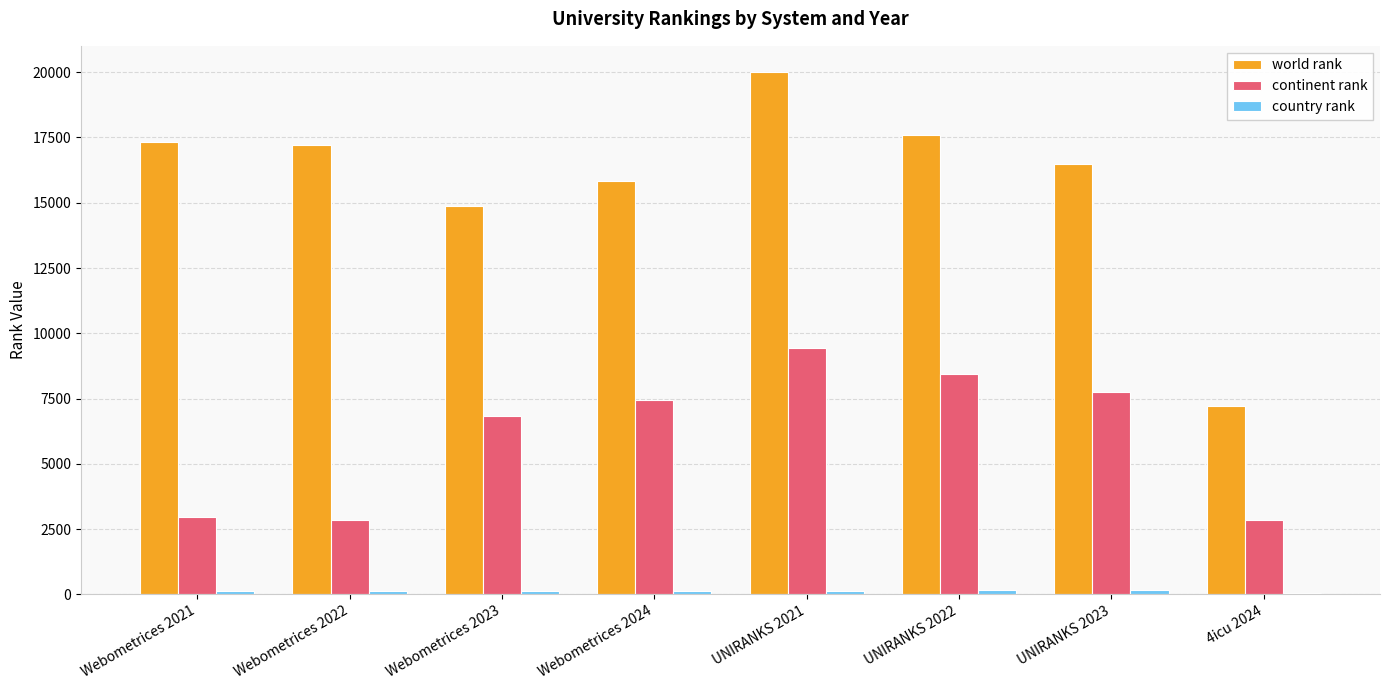

Which series has the largest total across all categories?

world rank